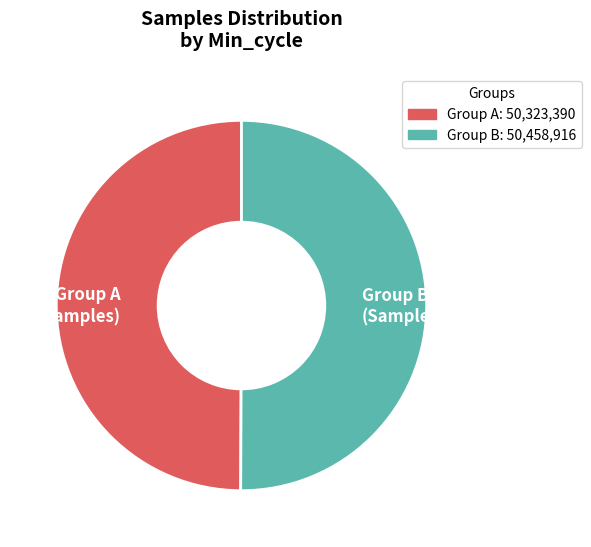

What is the ratio of the value at Group B (Samples) to the value at Group A (Samples)?

1.0